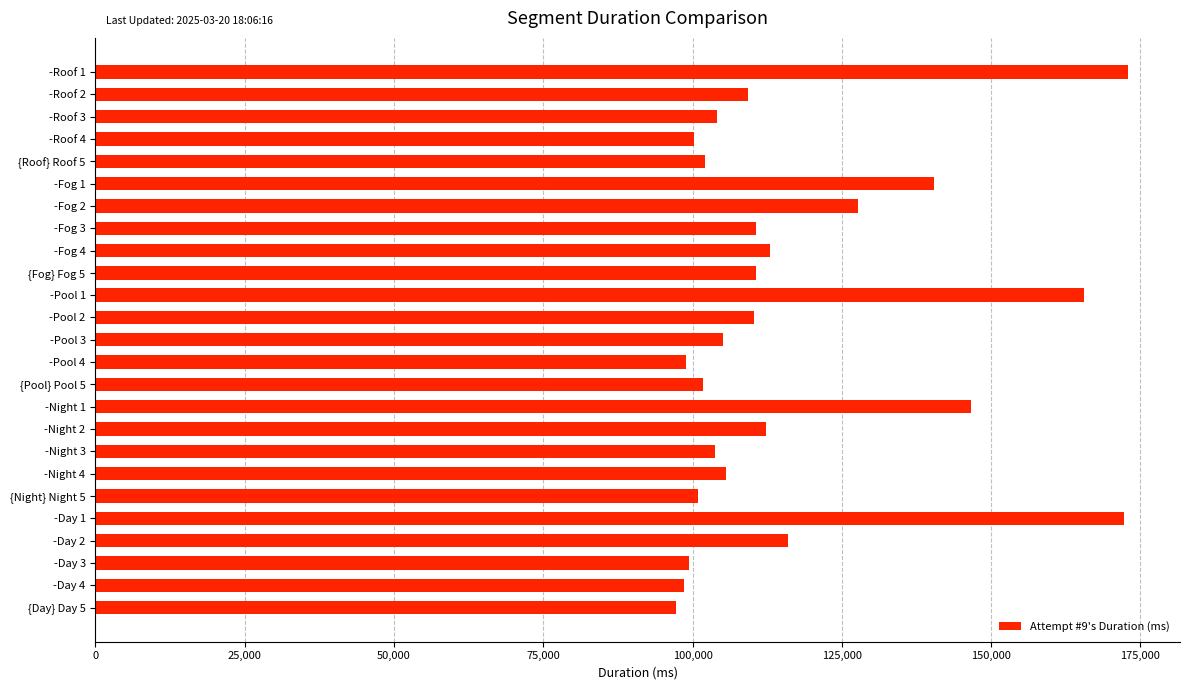

What is the greatest value displayed?

172971